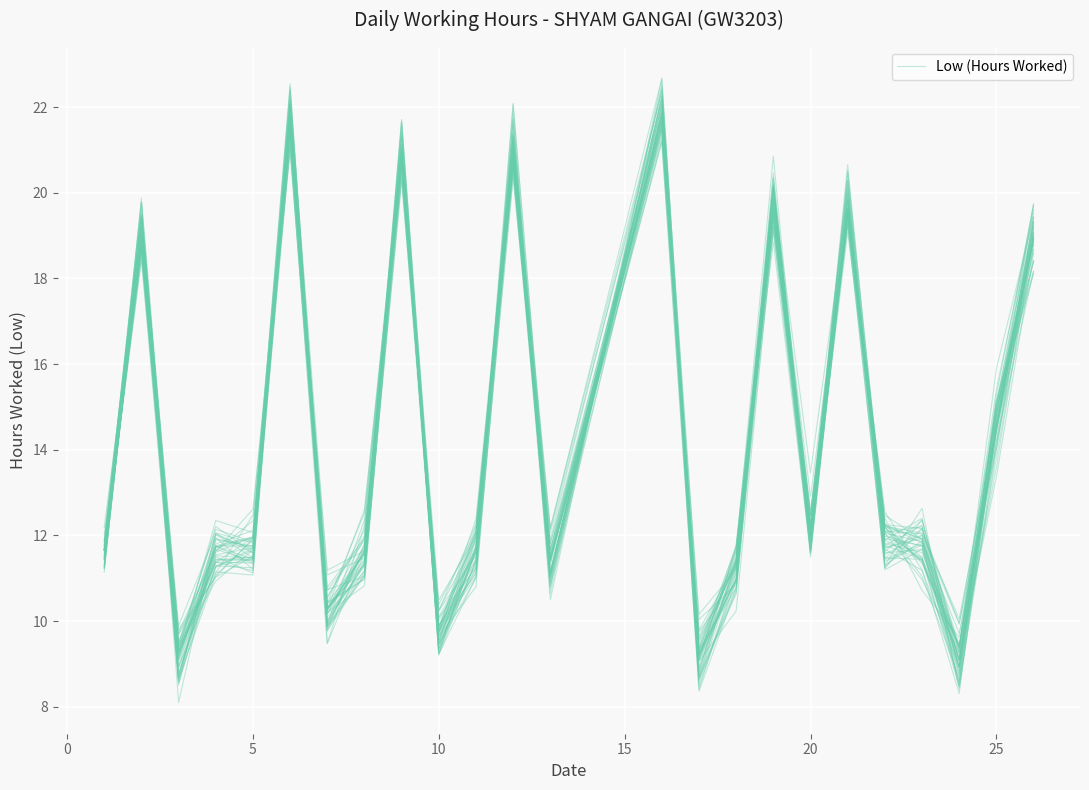

How many data points are less than 12?

12